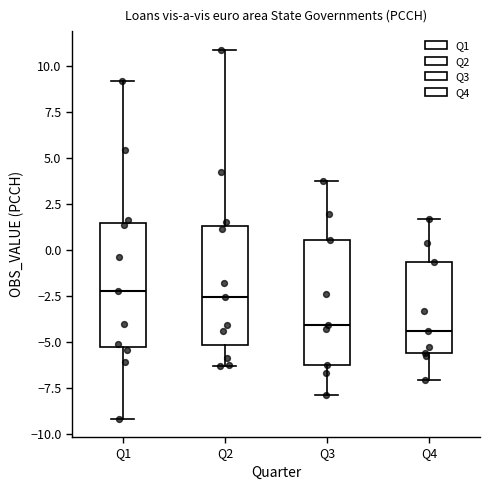

Reading left to right, read every box against the y-axis: the position of its median line, the range the box covers, and the ends of its whiskers. The values are not printed on the chart, so give them approximately, as read against the axis.

Q1: median -2.5, box -5.5 to 1.5, whiskers -9.0 to 9.0
Q2: median -2.5, box -5.0 to 1.5, whiskers -6.5 to 11.0
Q3: median -4.0, box -6.5 to 0.5, whiskers -8.0 to 3.5
Q4: median -4.5, box -5.5 to -0.5, whiskers -7.0 to 1.5